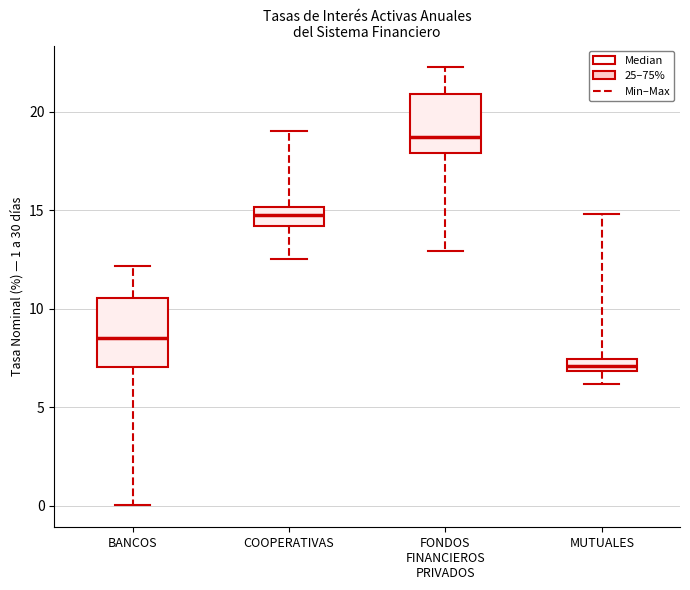

Where is the lower edge of the box for FONDOS FINANCIEROS PRIVADOS on the y-axis? The values are not printed on the chart, so give them approximately, as read against the axis.

18.0